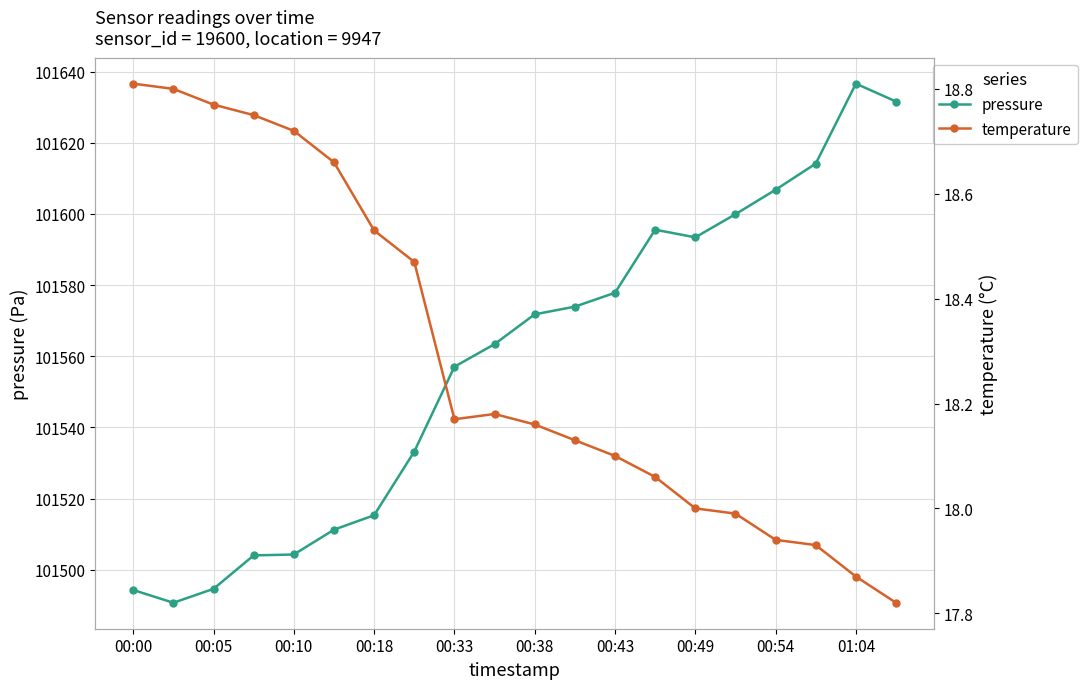

At which label does temperature first exceed 18?

00:00